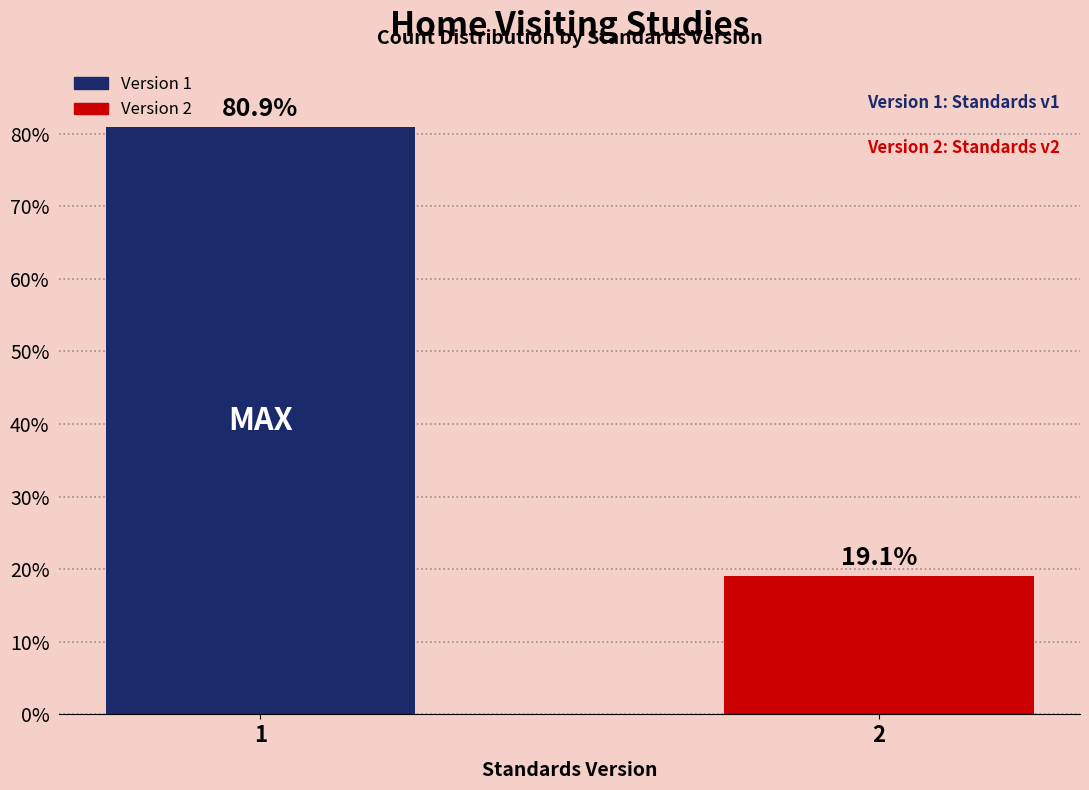

Reading right to left, what are all the values shown in this chart?

19.1	80.9